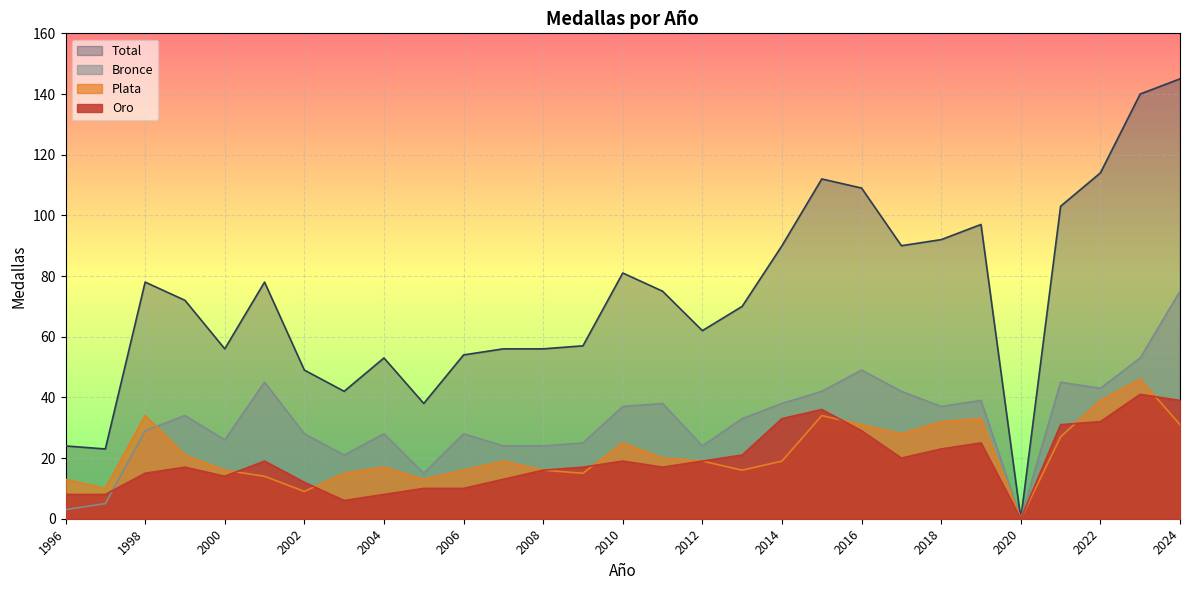

True or false: Plata has more than 1 points higher than both neighbors.

True